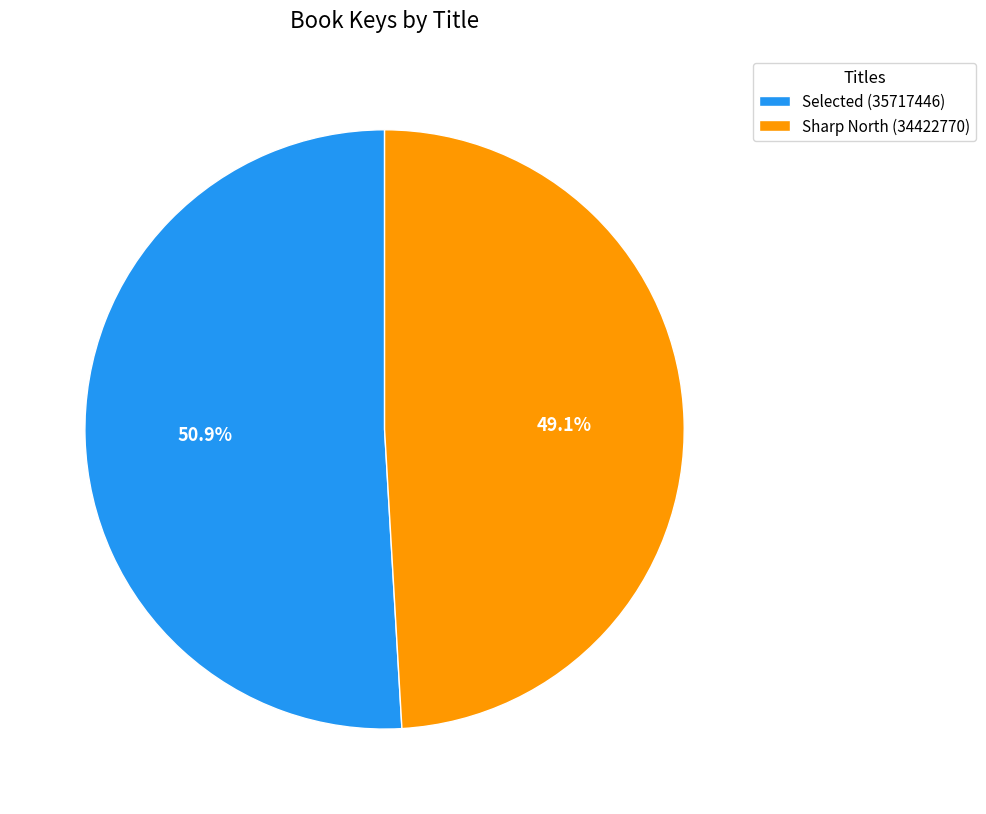

To the nearest percent, what is the difference between the Sharp North and Selected slice percentages?

2%